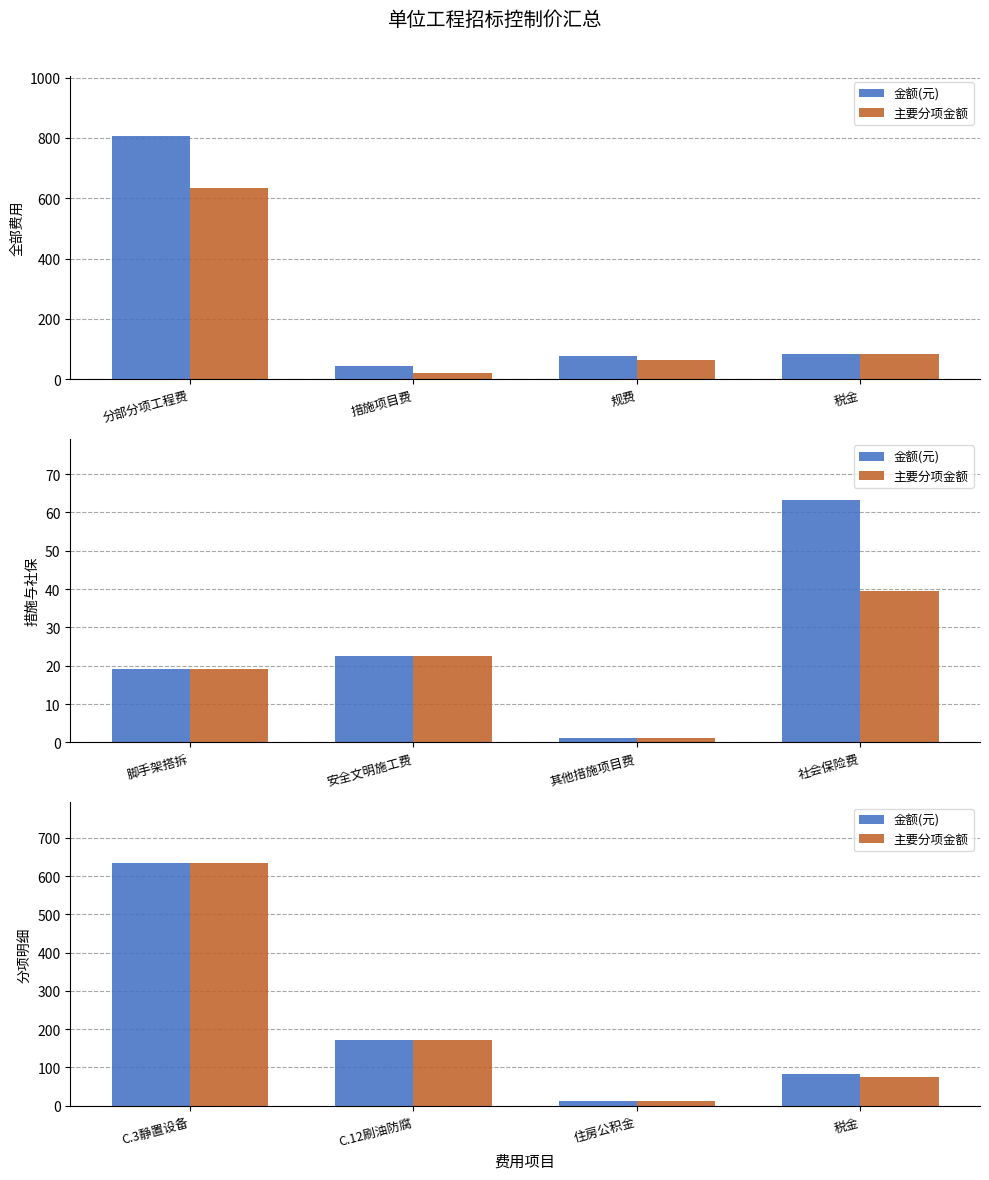

Rank the series by their average value, from lowest to highest.

主要分项金额, 金额(元)